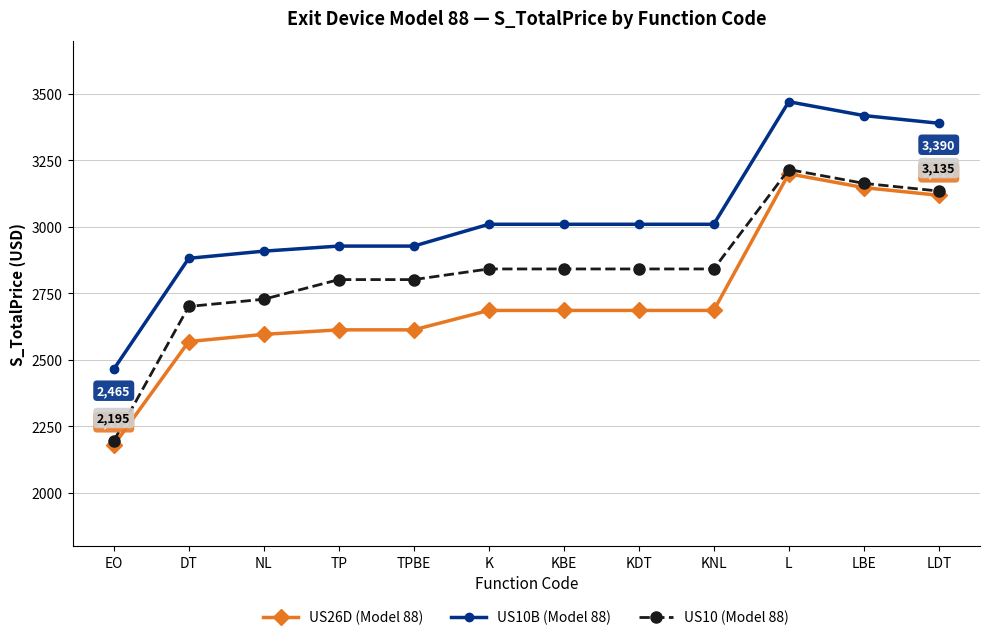

List the series in order of their peak value, lowest first.

US26D (Model 88), US10 (Model 88), US10B (Model 88)